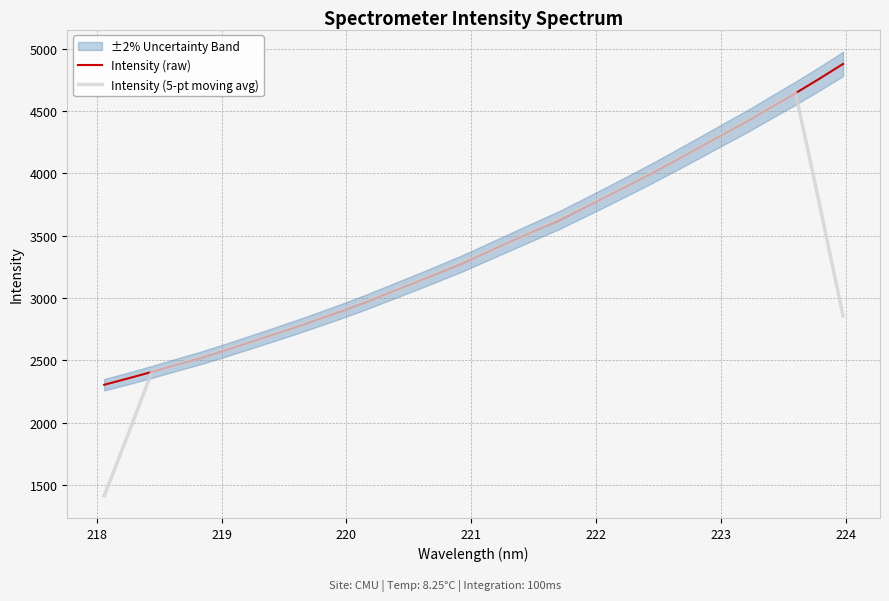

Which series has the largest total across all categories?

Intensity (raw)